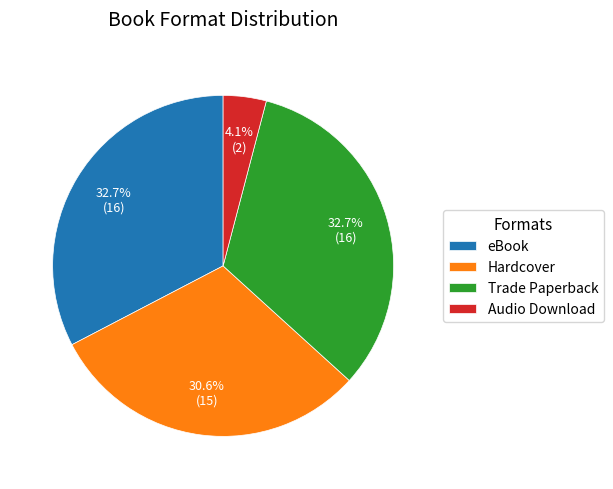

Between Hardcover and eBook, which is larger?

eBook